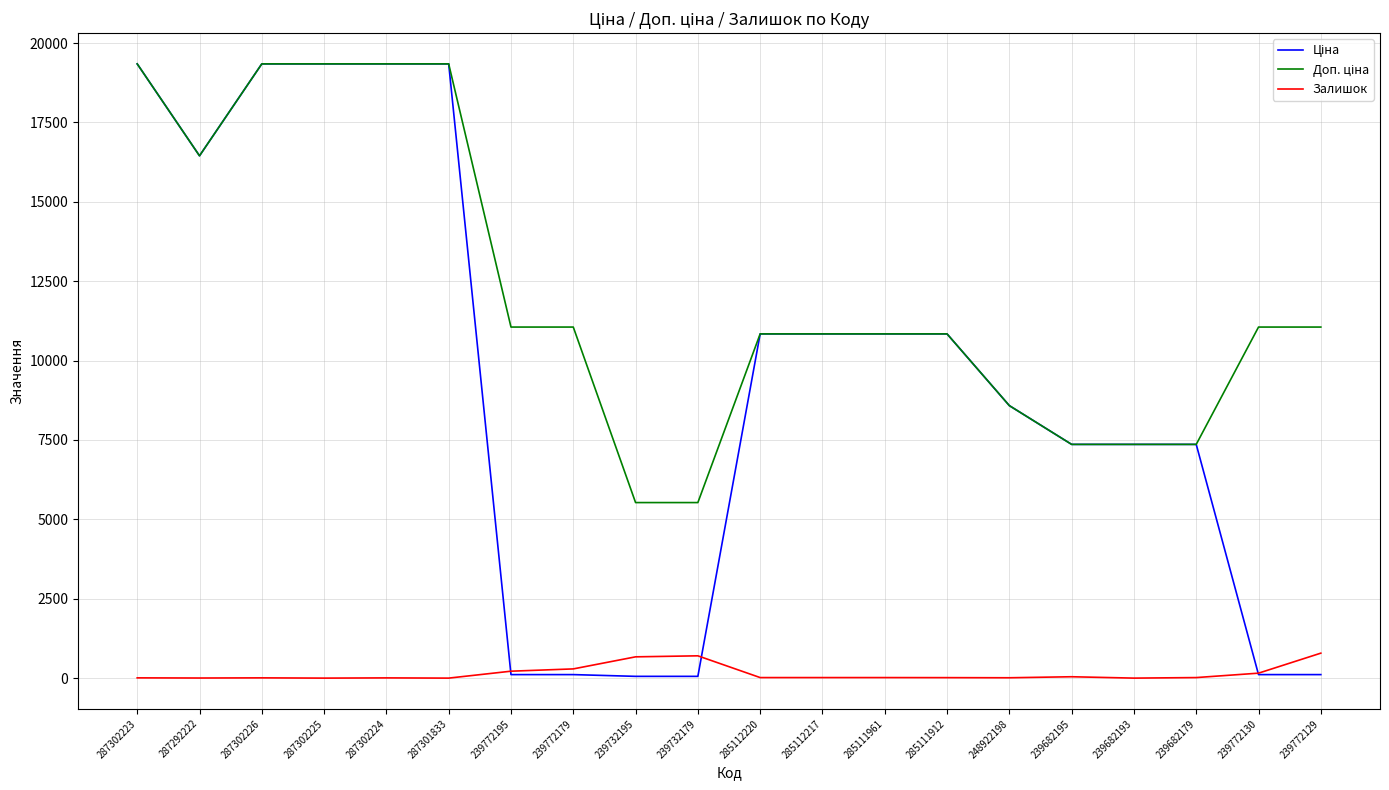

True or false: Залишок has a value of 17.0 at 285112217.

True